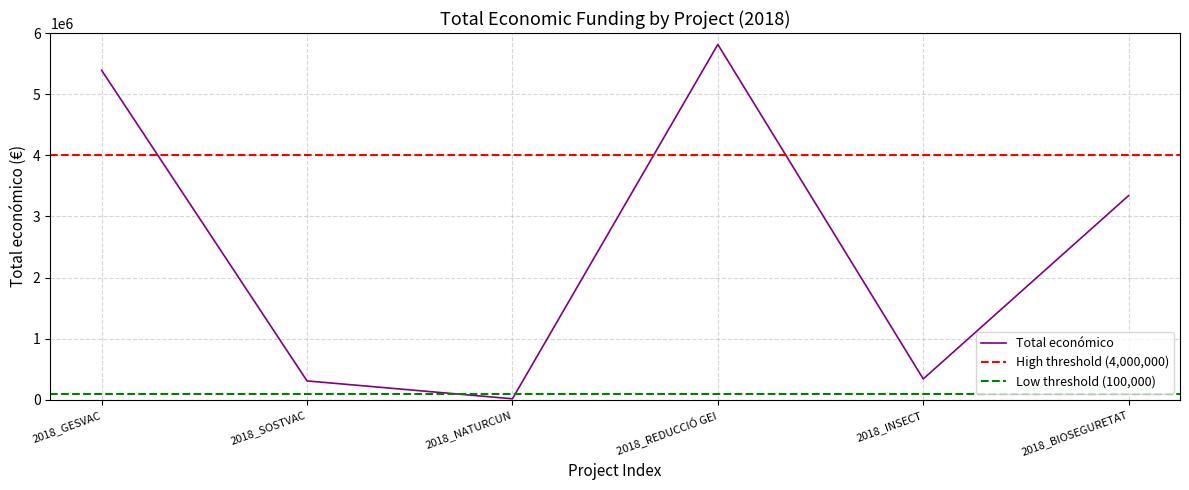

How many lines are shown in the chart?

1